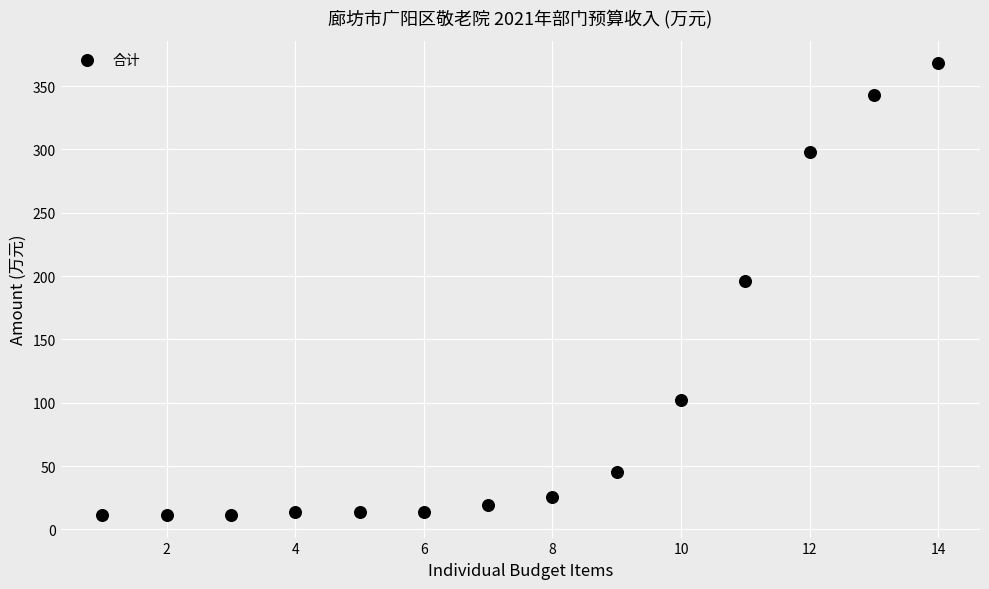

What Y value in the scatter plot is closest to 189?

195.8